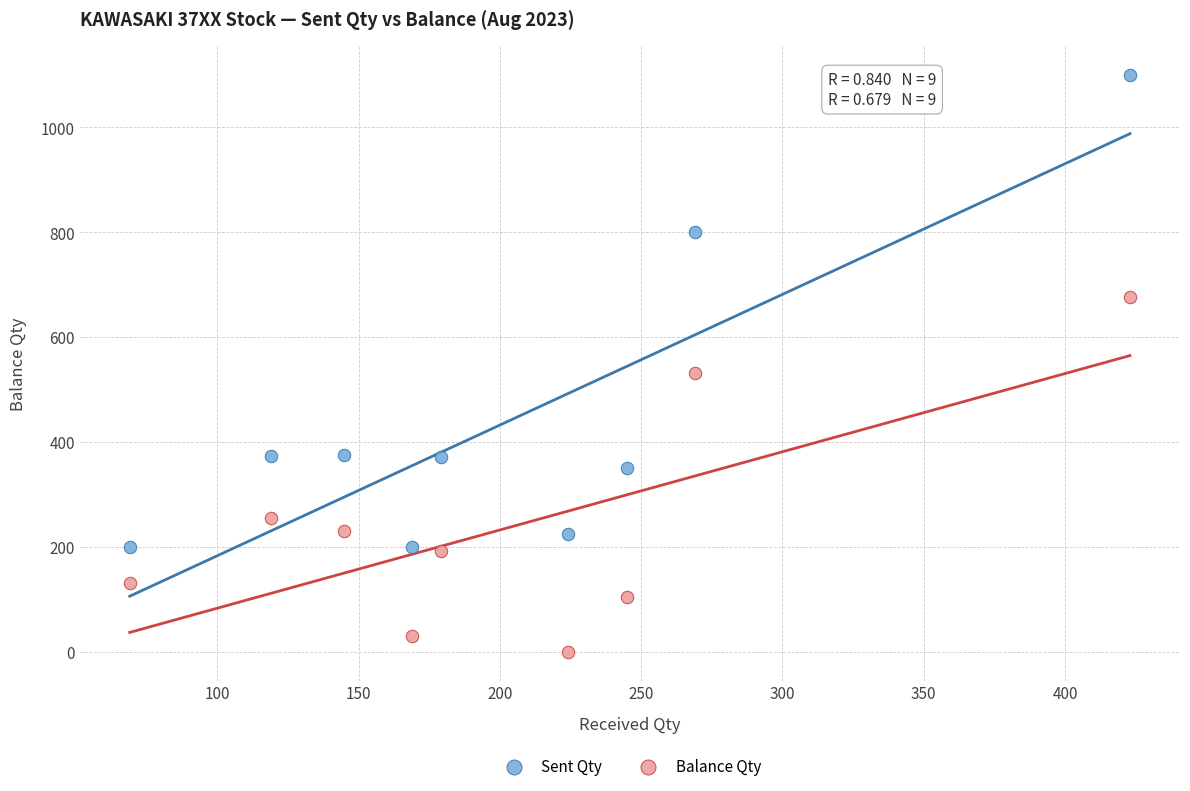

Which series has the widest spread of Y values?

Sent Qty